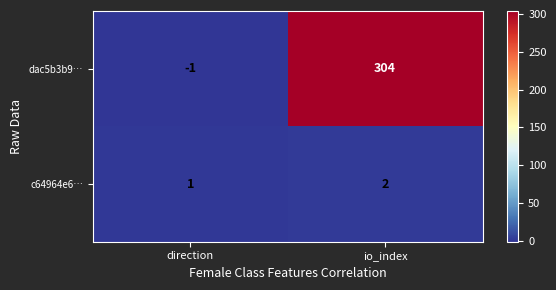

What is the spread (max minus min) of values at io_index?

302